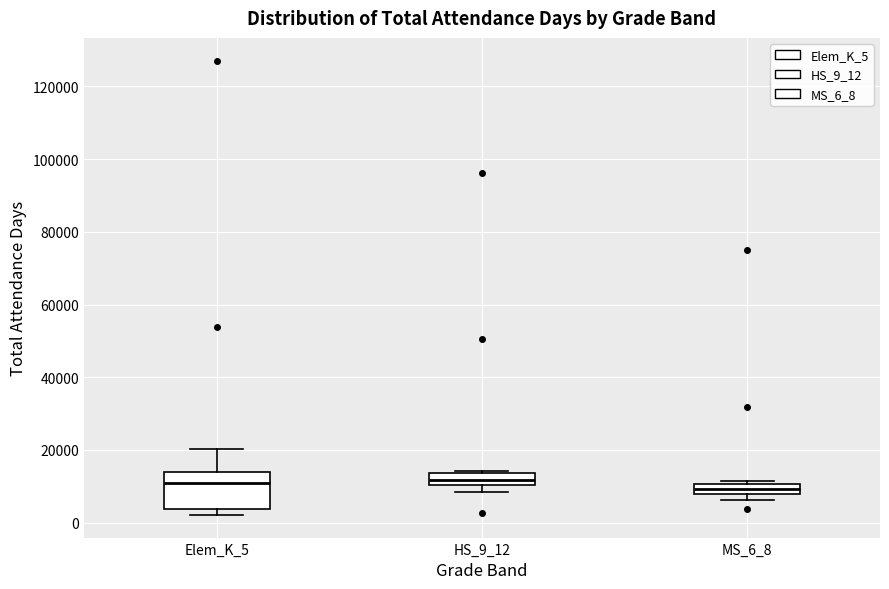

Which box is the tallest, from its lower edge to its upper edge?

Elem_K_5